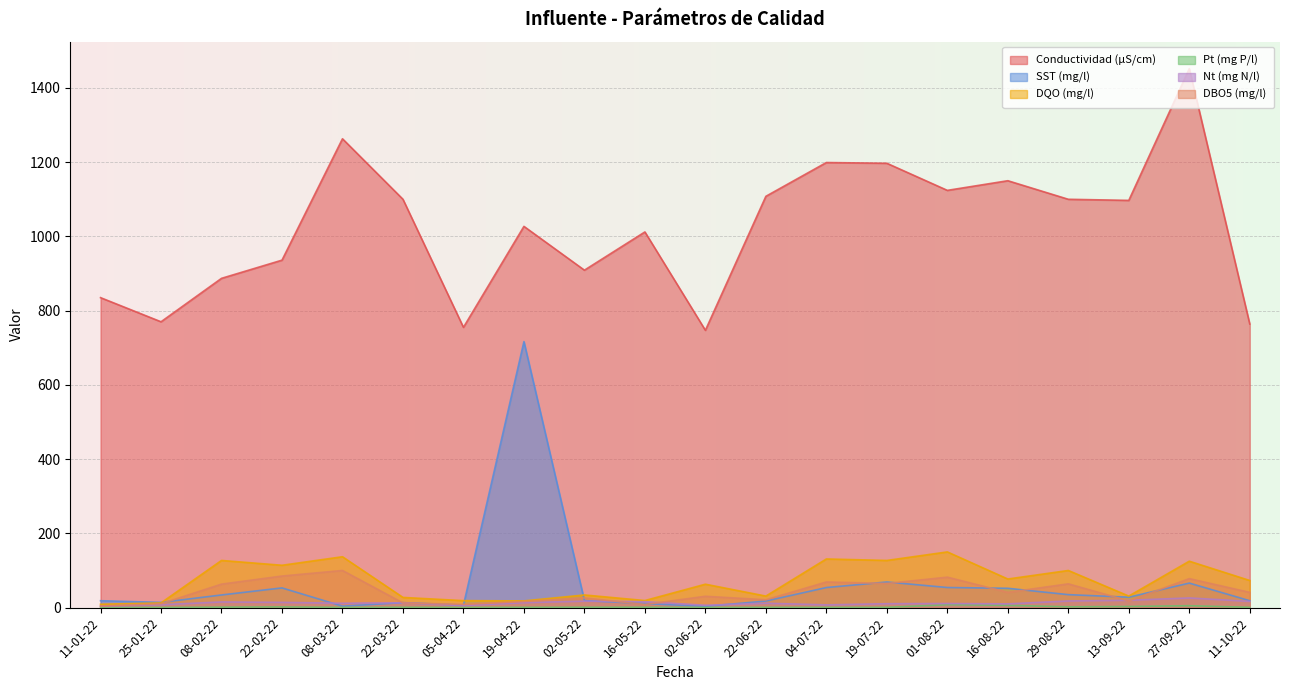

What is the label of the 12th point from the right?

02-05-22